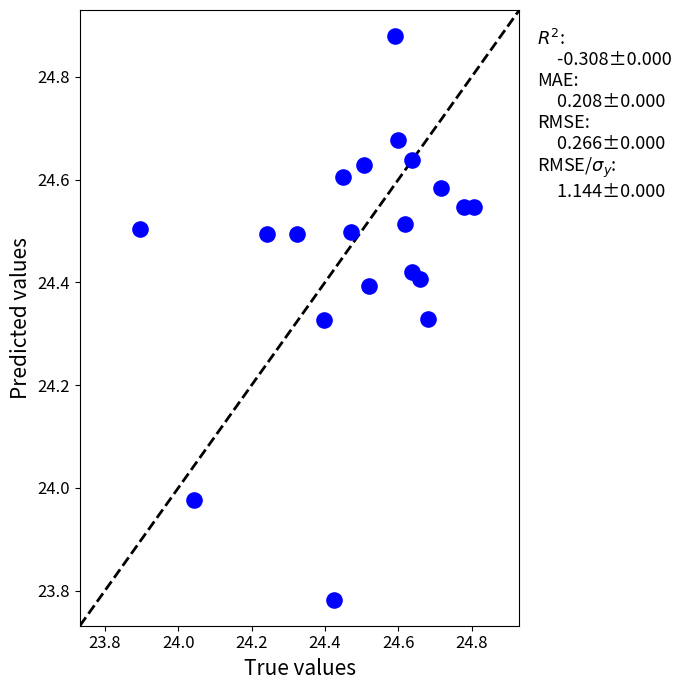

What is the range of Y values (max minus min)?

1.1